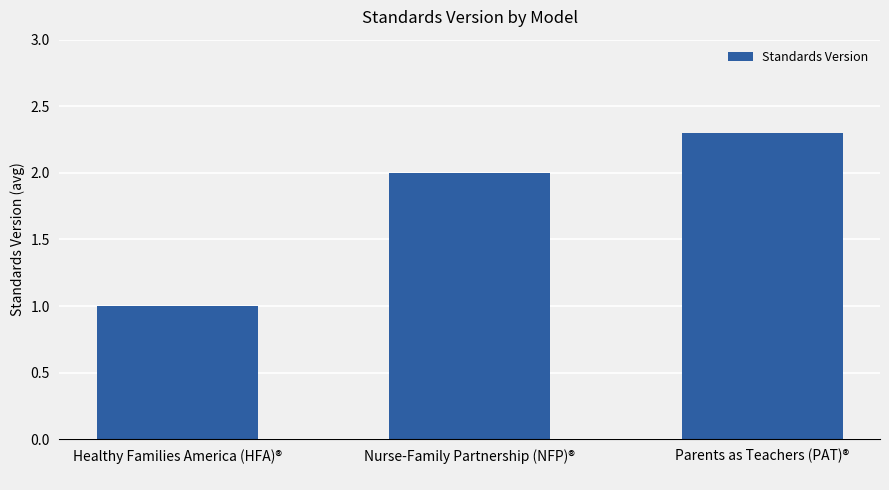

Reading right to left, extract all data points from this chart.

2.3	2.0	1.0